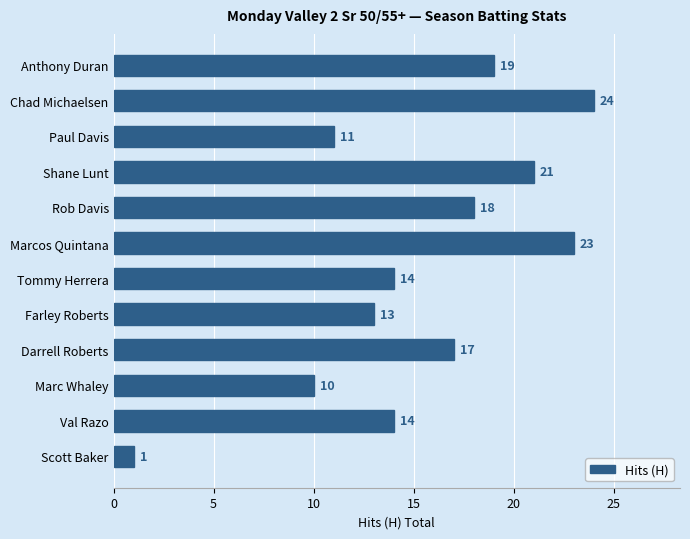

At which category does the chart reach its minimum across all series?

Scott Baker